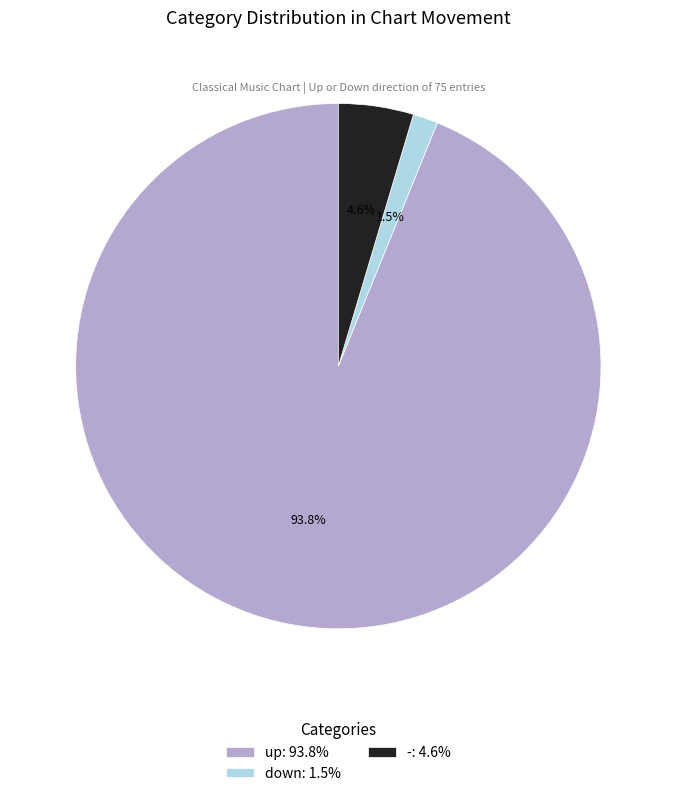

What percentage do up: 93.8% and down: 1.5% together represent?

95.4%